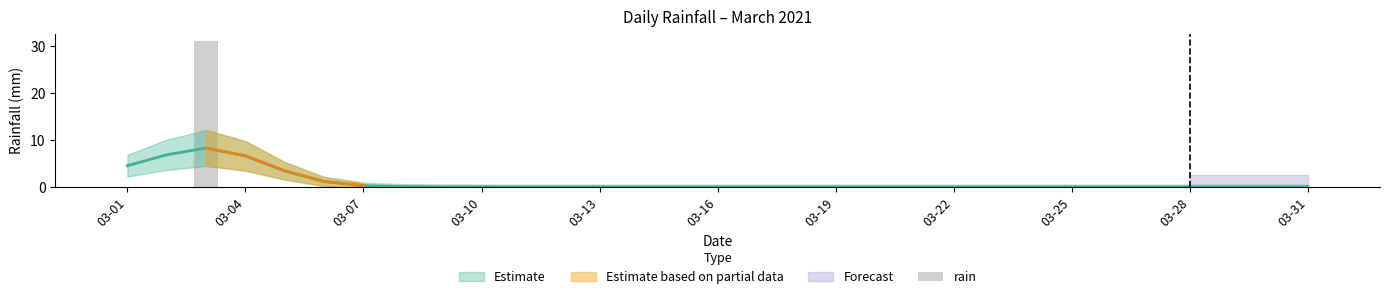

Is it true that the value at 14 is 18.5?

False